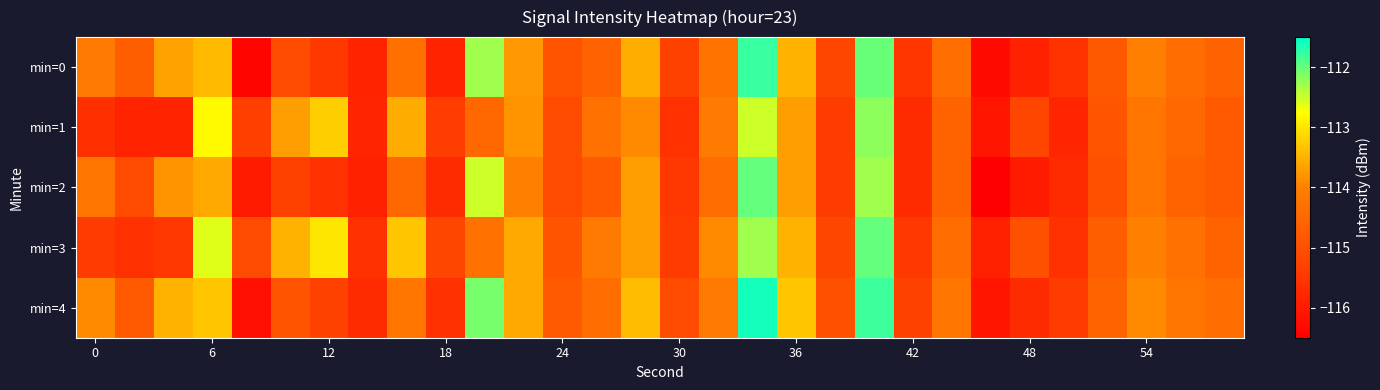

What is the minimum value shown in the chart?

-116.5